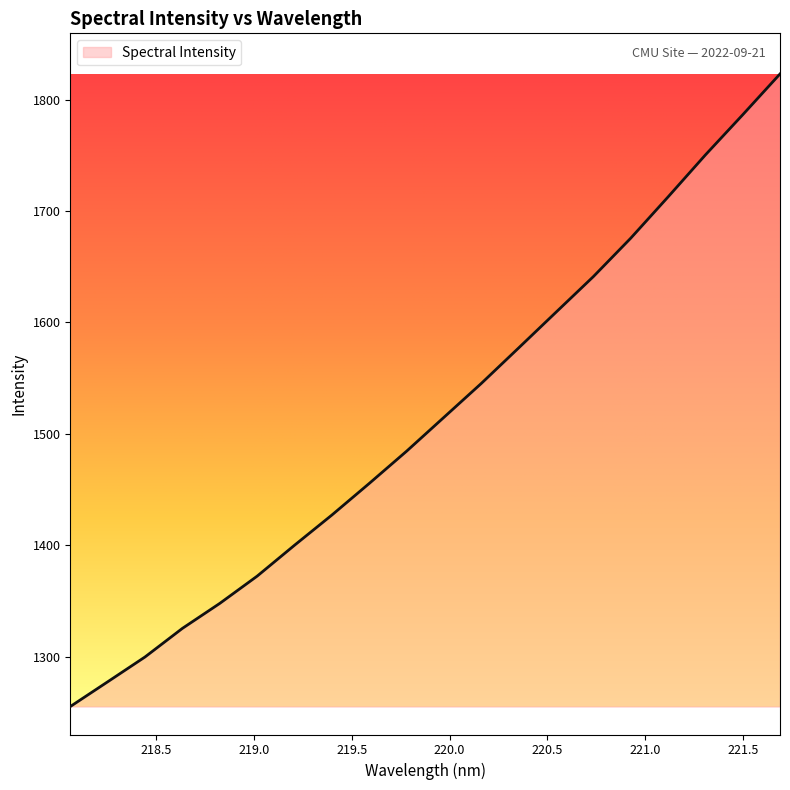

What is the difference between the maximum and minimum values?

567.9